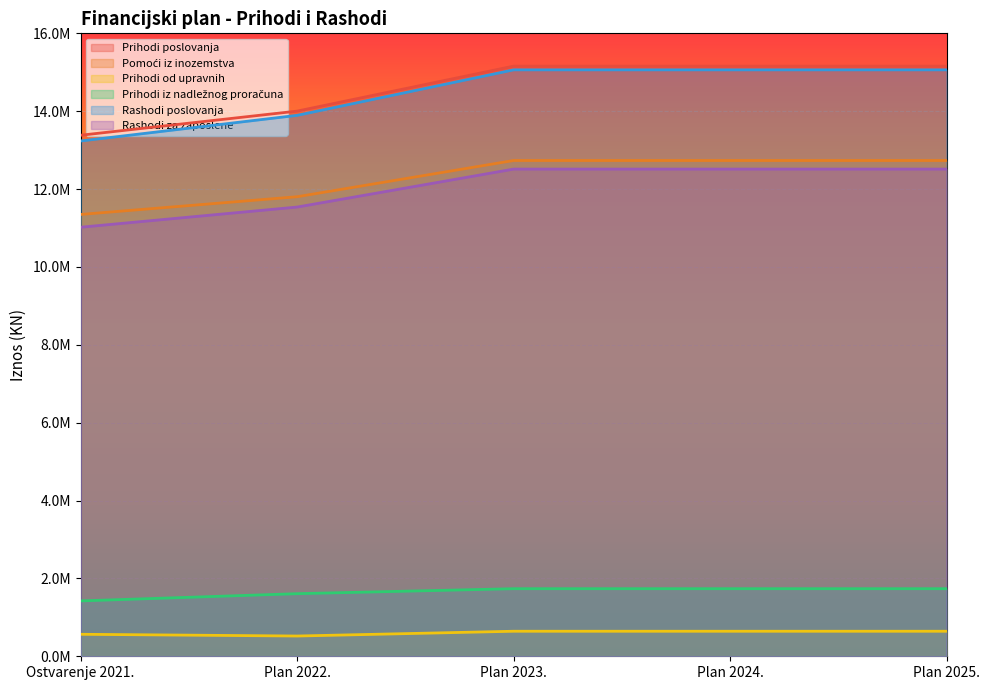

Reading left to right, transcribe all the data shown in this chart.

Prihodi poslovanja: Ostvarenje 2021.=13382815.9	Plan 2022.=14002377.9	Plan 2023.=15157842.4	Plan 2024.=15157842.4	Plan 2025.=15157842.4
Pomoći iz inozemstva: Ostvarenje 2021.=11348256.9	Plan 2022.=11803181.9	Plan 2023.=12733568.7	Plan 2024.=12733568.7	Plan 2025.=12733568.7
Prihodi od upravnih: Ostvarenje 2021.=564933.8	Plan 2022.=520145.8	Plan 2023.=643062.0	Plan 2024.=643062.0	Plan 2025.=643062.0
Prihodi iz nadležnog proračuna: Ostvarenje 2021.=1422117.0	Plan 2022.=1607669.8	Plan 2023.=1735665.6	Plan 2024.=1735665.6	Plan 2025.=1735665.6
Rashodi poslovanja: Ostvarenje 2021.=13235047.2	Plan 2022.=13893525.4	Plan 2023.=15062320.0	Plan 2024.=15062320.0	Plan 2025.=15062320.0
Rashodi za zaposlene: Ostvarenje 2021.=11020034.1	Plan 2022.=11538172.5	Plan 2023.=12512852.2	Plan 2024.=12512852.2	Plan 2025.=12512852.2